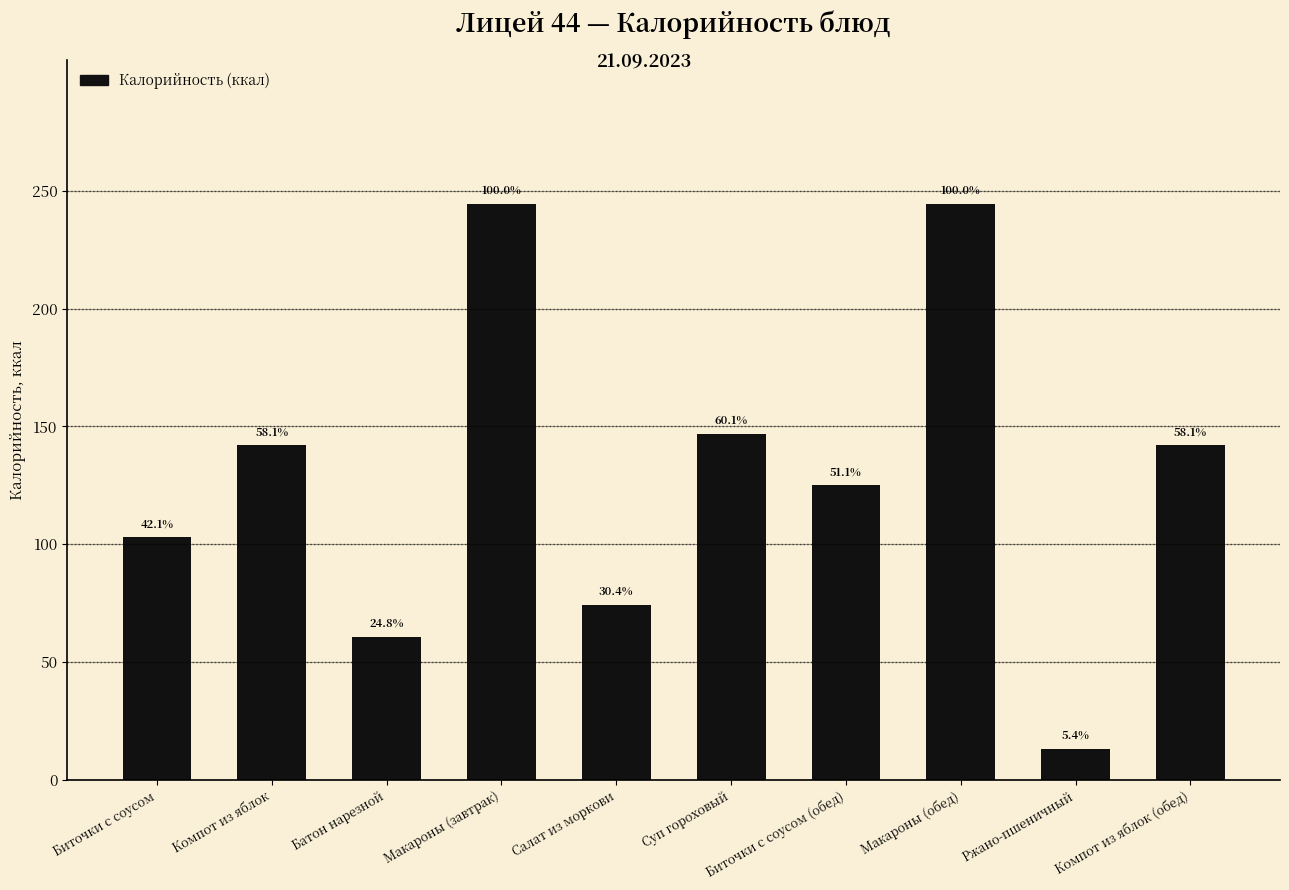

Is it true that the value at Макароны (обед) is 148.0?

False